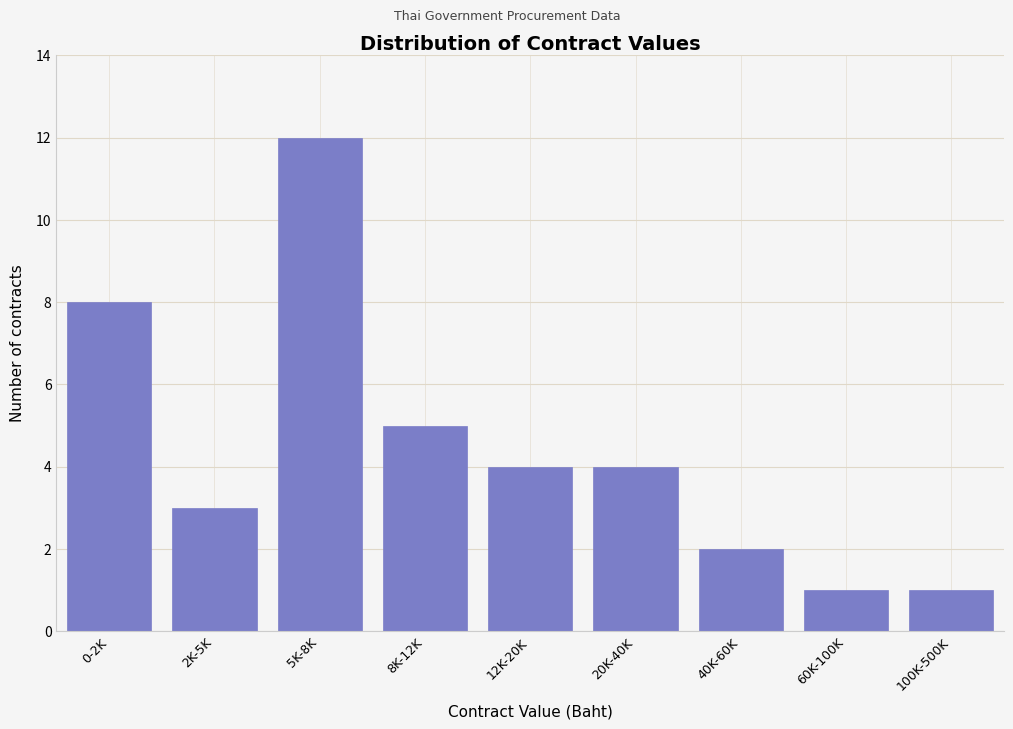

Reading left to right, list all the values displayed in this chart.

8	3	12	5	4	4	2	1	1